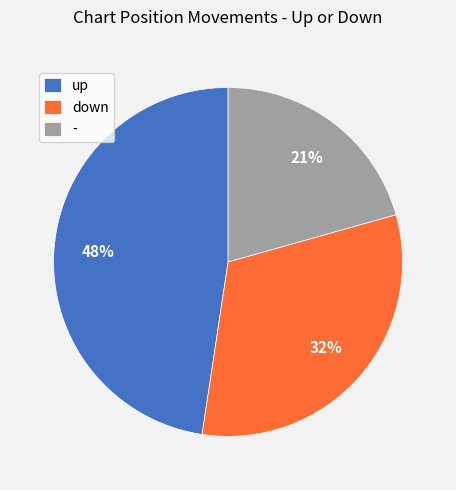

Combined, do down and up account for over 50%?

Yes